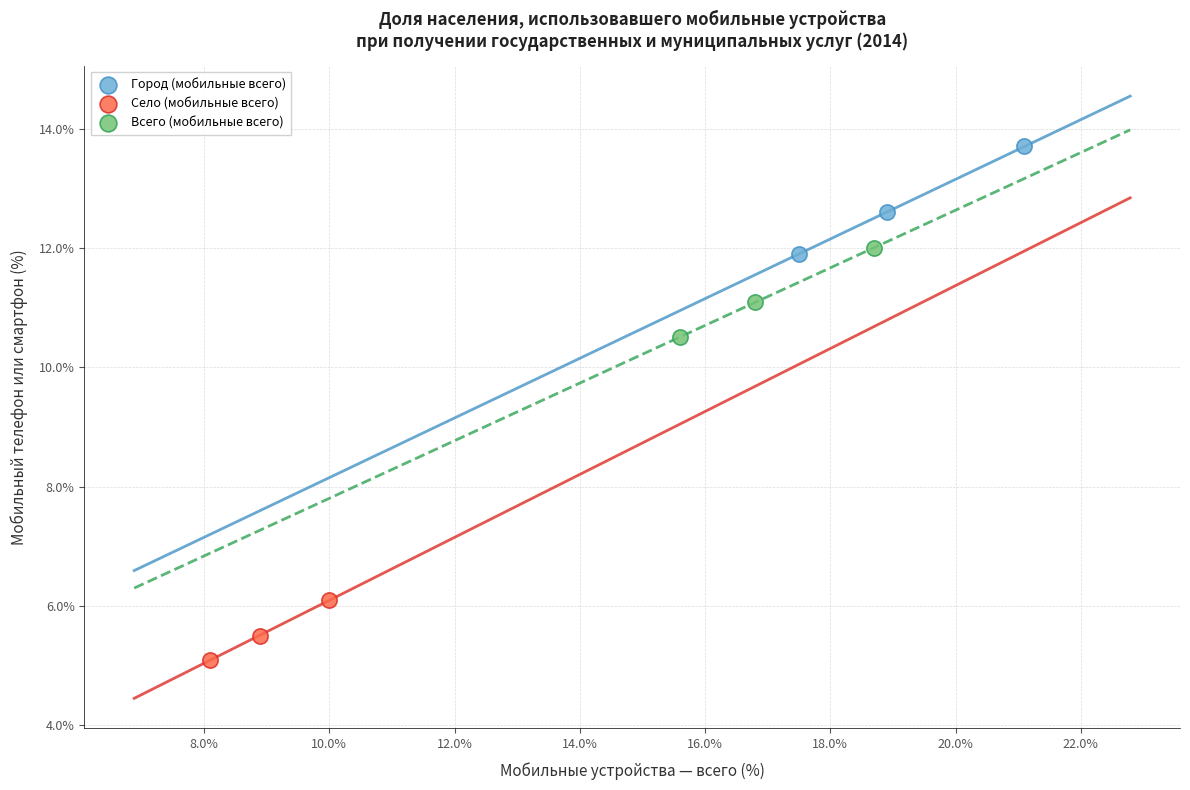

Which series contains the lowest Y value?

Село (мобильные всего)